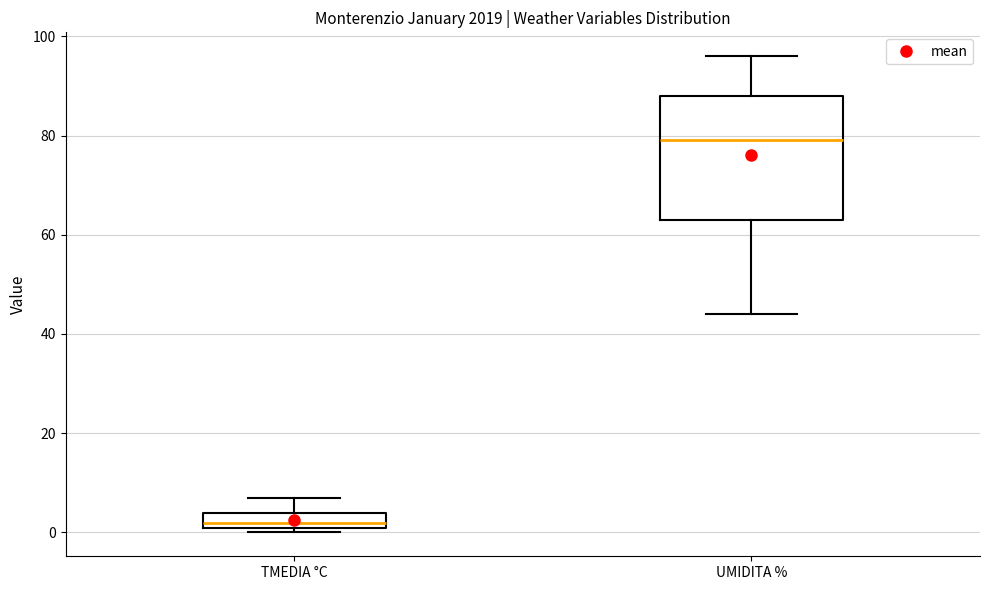

Reading left to right, read every box against the y-axis: the position of its median line, the range the box covers, and the ends of its whiskers. The values are not printed on the chart, so give them approximately, as read against the axis.

TMEDIA °C: median 2 (just above the box's lower edge), box 2 to 4, whiskers 0 to 8
UMIDITA %: median 80, box 64 to 88, whiskers 44 to 96